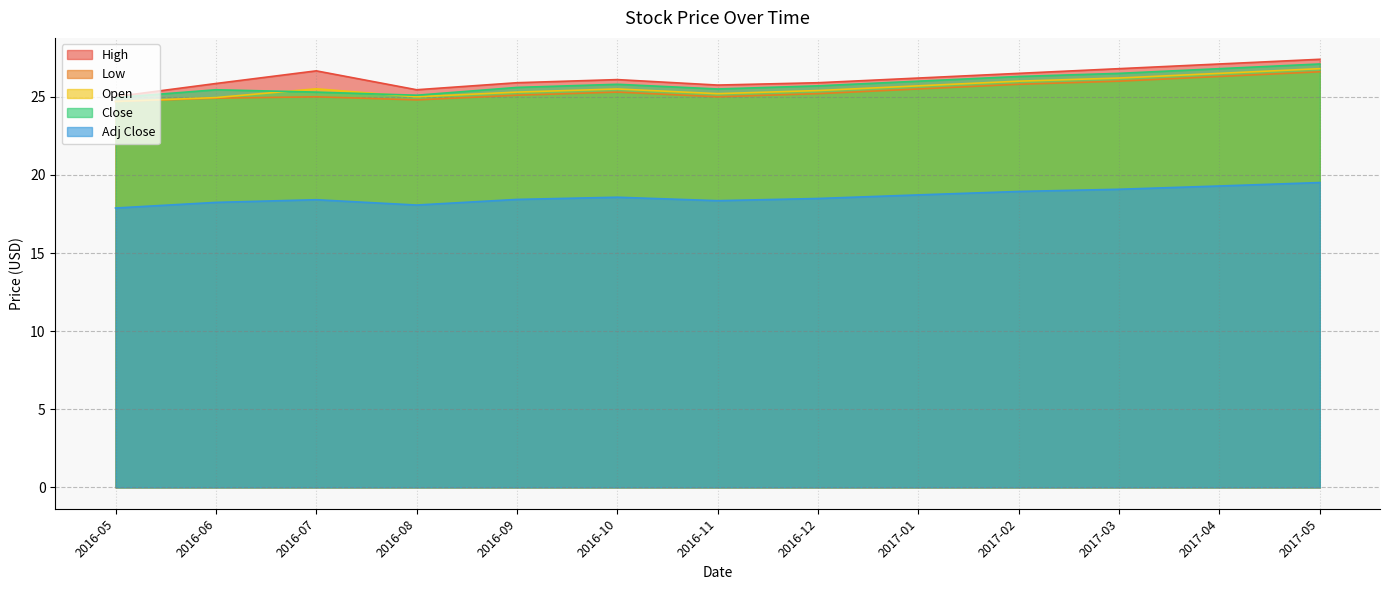

What is the label of the 3rd point from the right?

2017-03